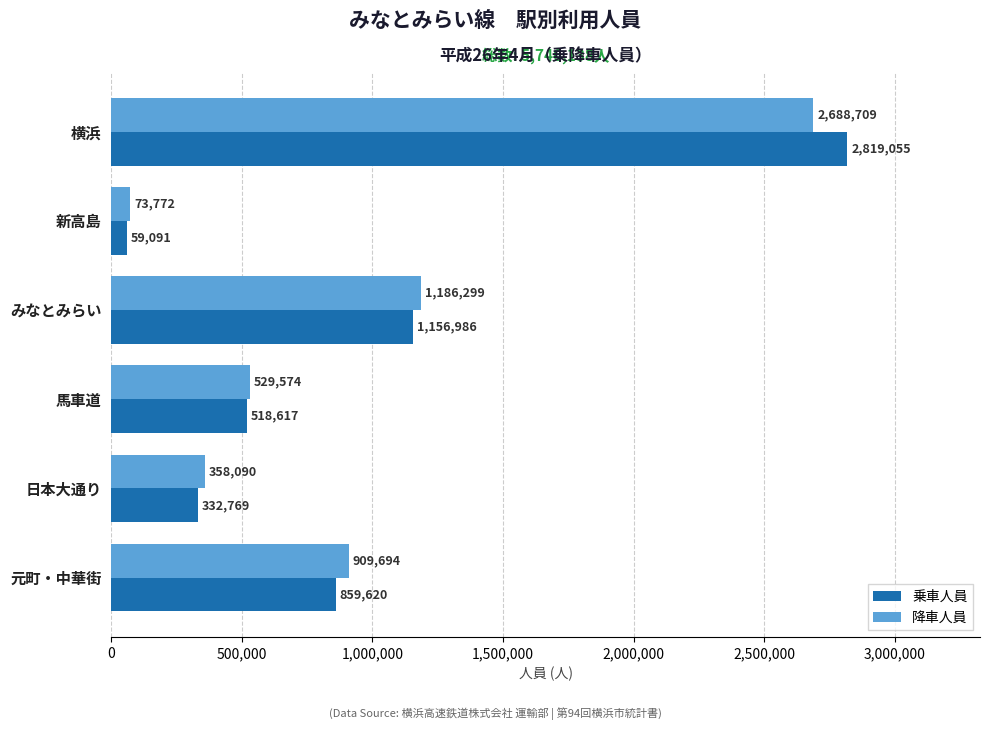

True or false: 乗車人員 has a value of 4212168 at 横浜.

False